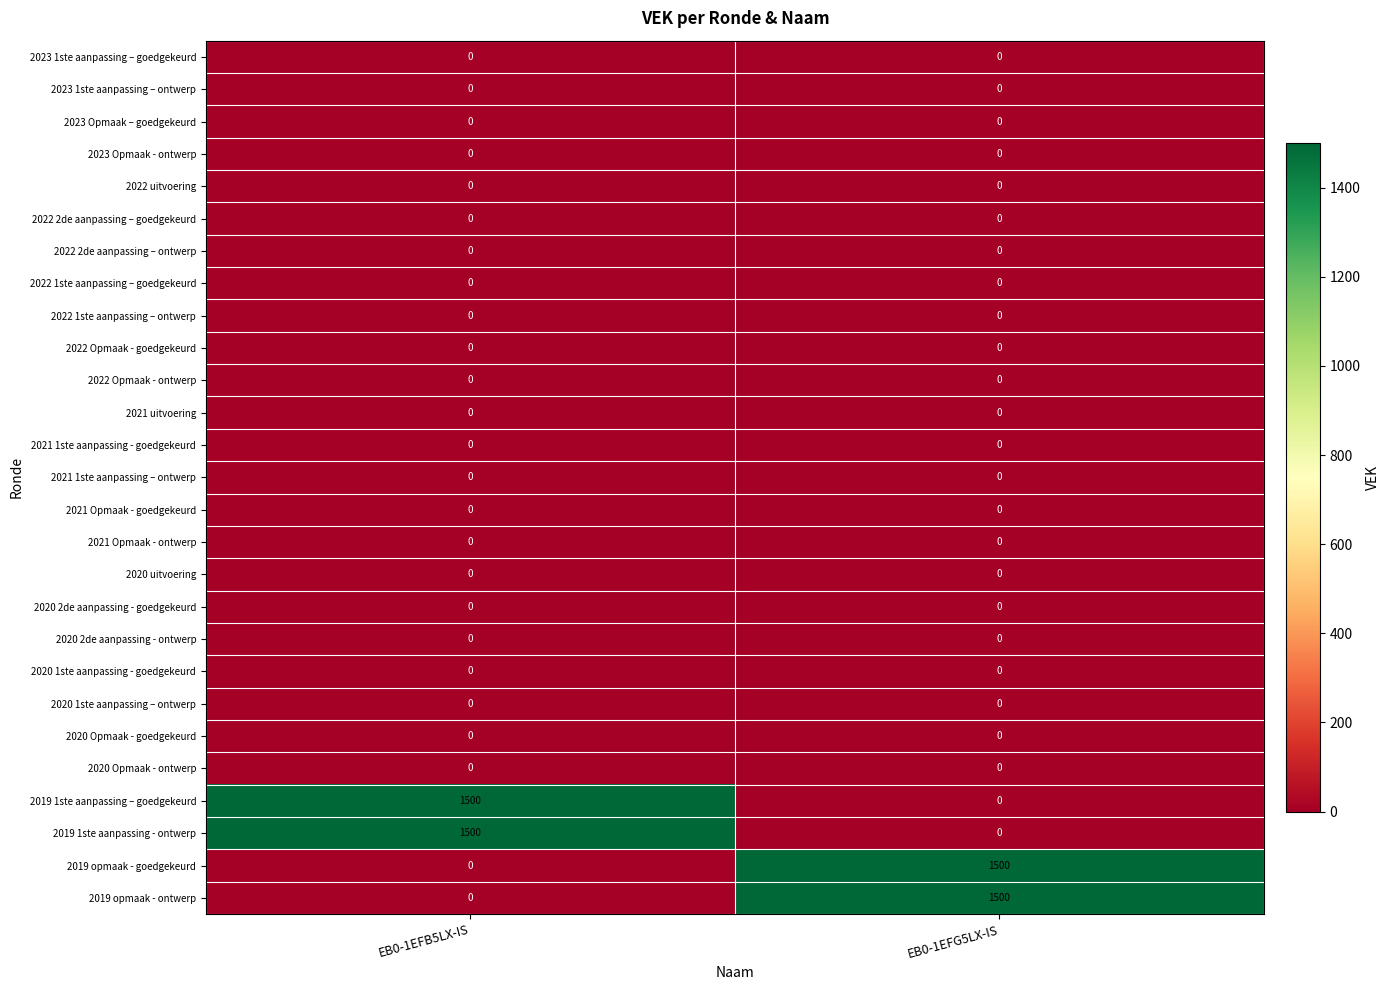

What is the total value across all series at EB0-1EFB5LX-IS?

3000